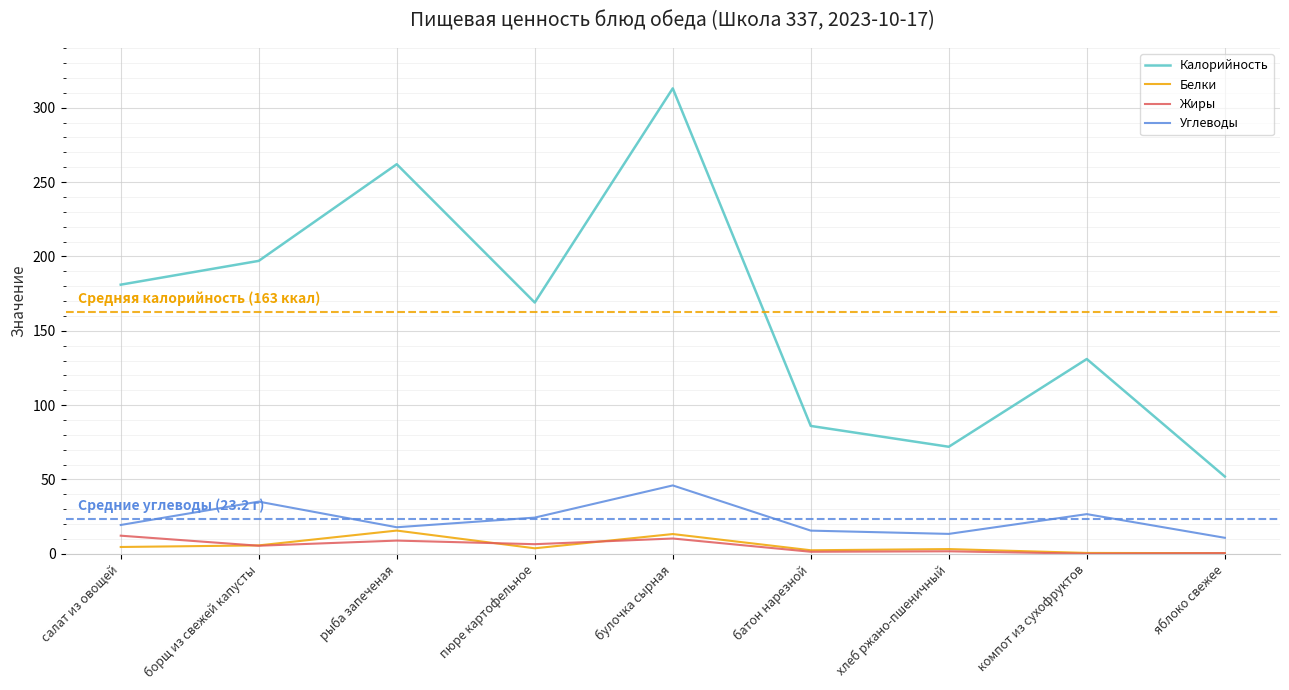

What are all the series names shown in the legend?

Калорийность, Белки, Жиры, Углеводы